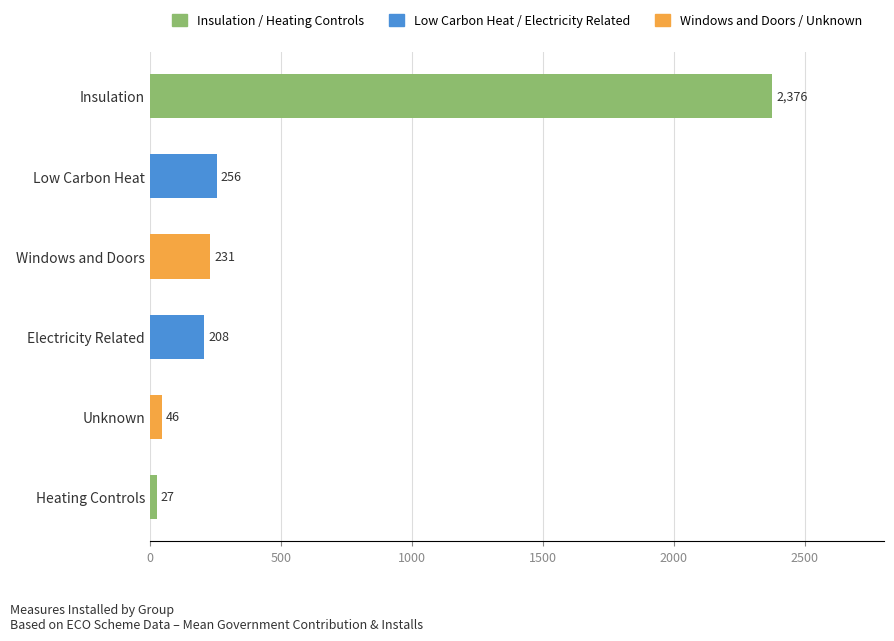

What is the label of the 6th bar from the bottom?

Insulation